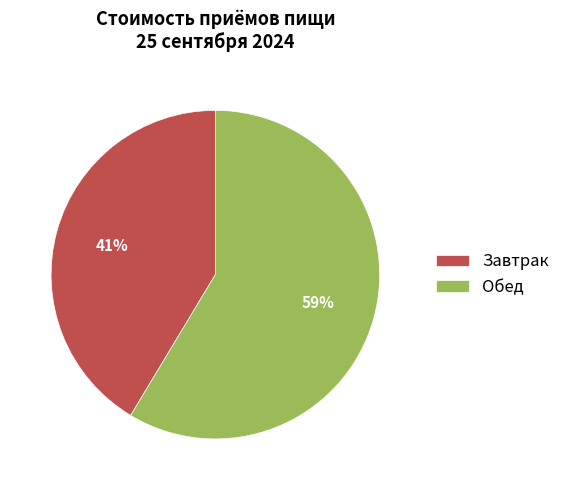

To the nearest percent, what is the average slice percentage?

50%